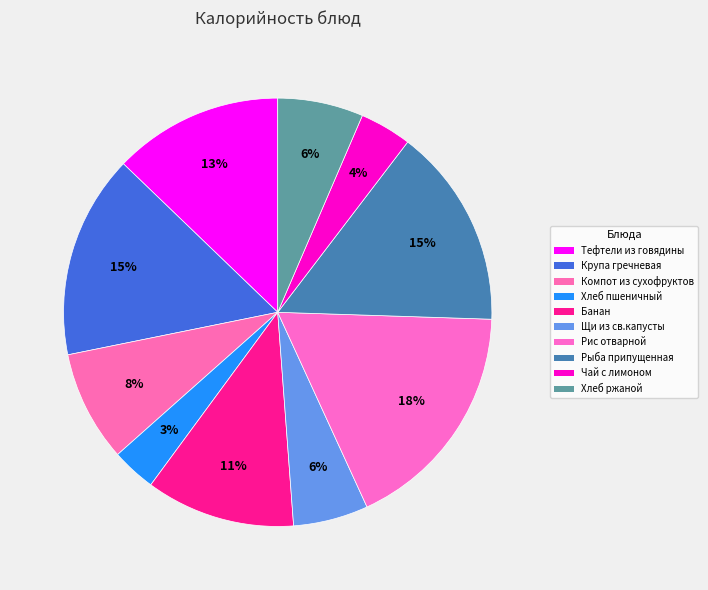

Count the number of slices in the pie.

10